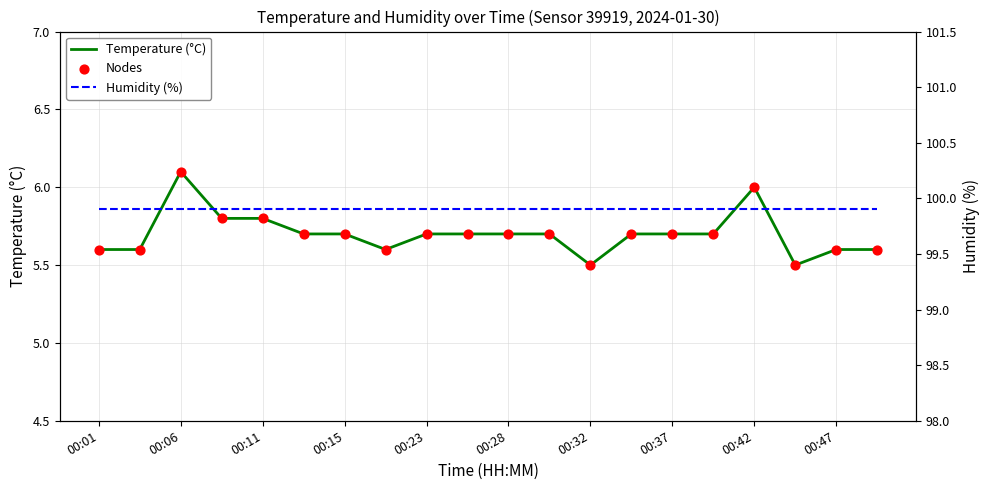

Which series has the largest Y range (max minus min)?

Temperature (°C)